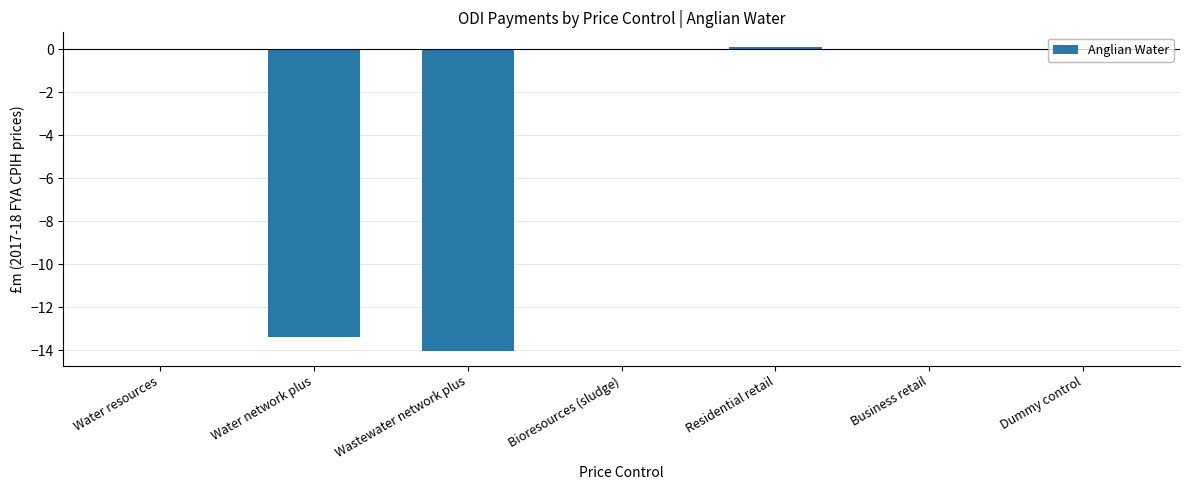

Are the bars grouped side by side (vs. stacked)?

No